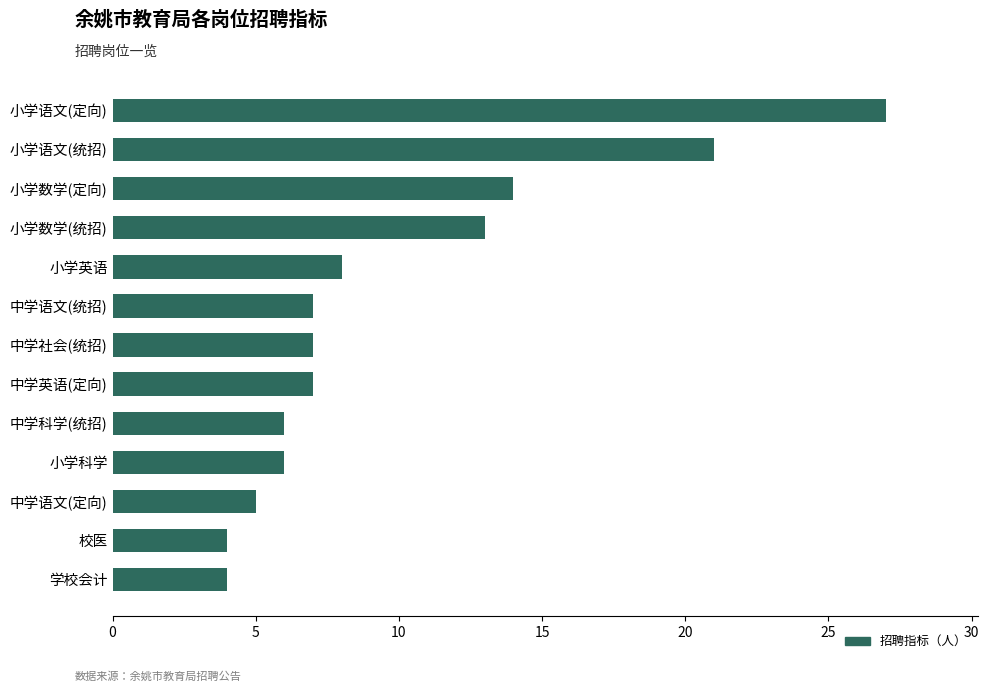

At which label is the value closest to 15?

小学数学(定向)